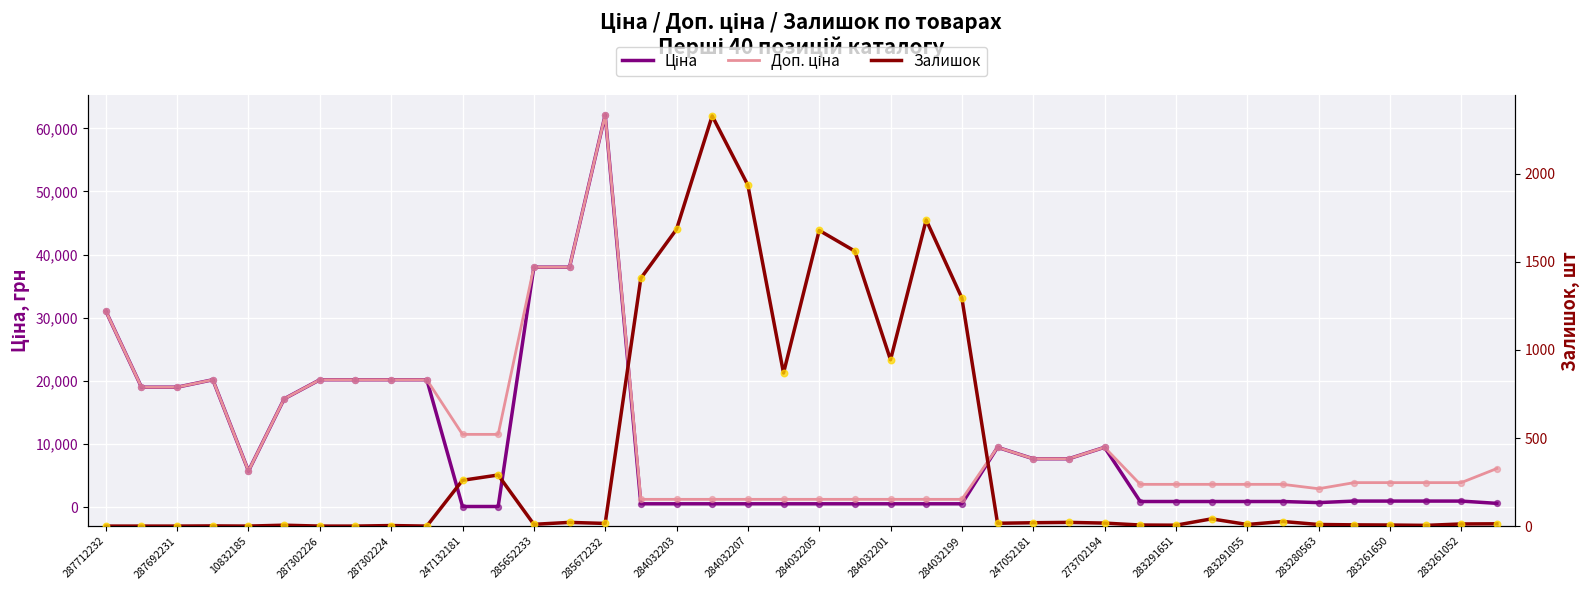

Which series has the widest spread of Y values?

Ціна